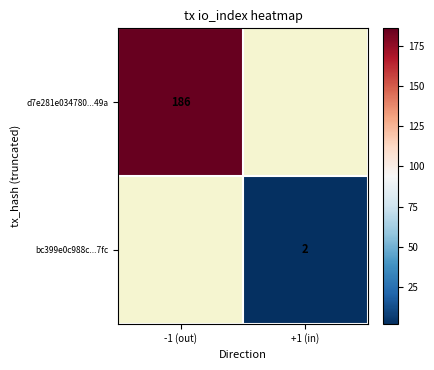

Is the value of bc399e0c988c...7fc at +1 (in) greater than the value of d7e281e034780...49a at -1 (out)?

No